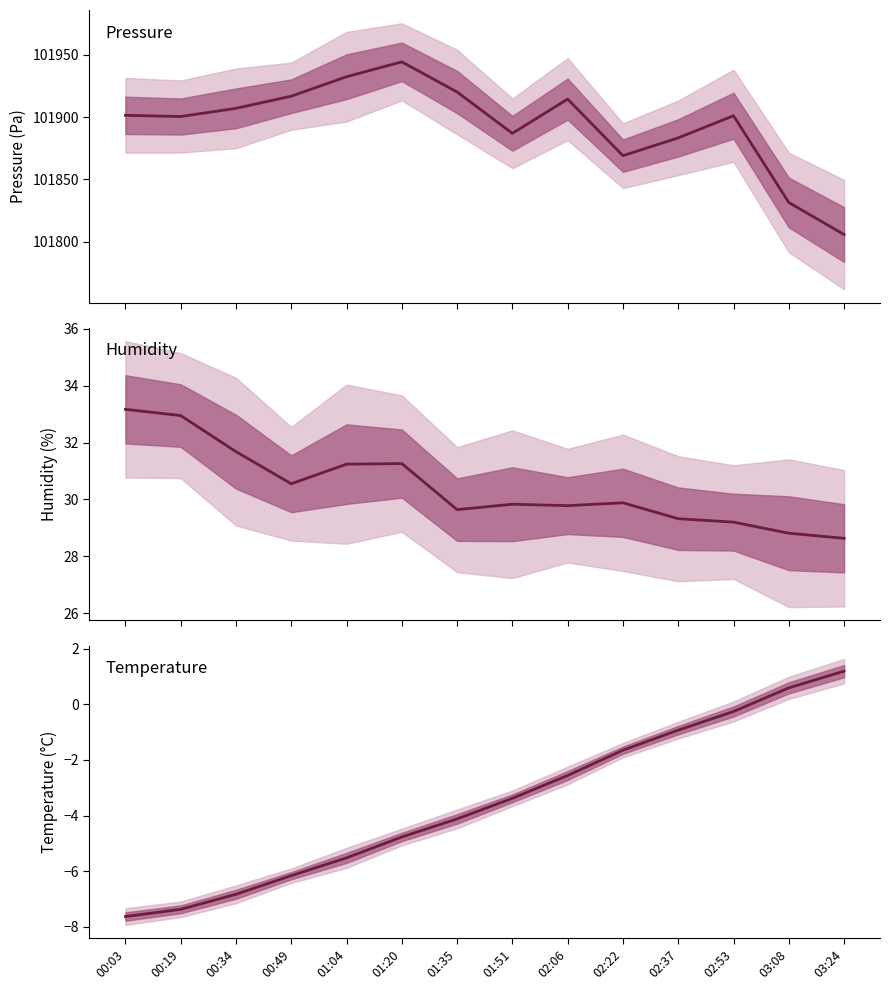

Reading left to right, extract all data points from this chart.

pressure: 00:03=101901.5	00:19=101900.5	00:34=101907.1	00:49=101916.8	01:04=101932.5	01:20=101944.4	01:35=101920.2	01:51=101887.0	02:06=101914.5	02:22=101869.0	02:37=101883.3	02:53=101901.1	03:08=101831.4	03:24=101805.6
humidity: 00:03=33.2	00:19=33.0	00:34=31.7	00:49=30.6	01:04=31.2	01:20=31.3	01:35=29.6	01:51=29.8	02:06=29.8	02:22=29.9	02:37=29.3	02:53=29.2	03:08=28.8	03:24=28.6
temperature: 00:03=-7.6	00:19=-7.4	00:34=-6.8	00:49=-6.2	01:04=-5.5	01:20=-4.8	01:35=-4.1	01:51=-3.4	02:06=-2.6	02:22=-1.6	02:37=-0.9	02:53=-0.3	03:08=0.6	03:24=1.2